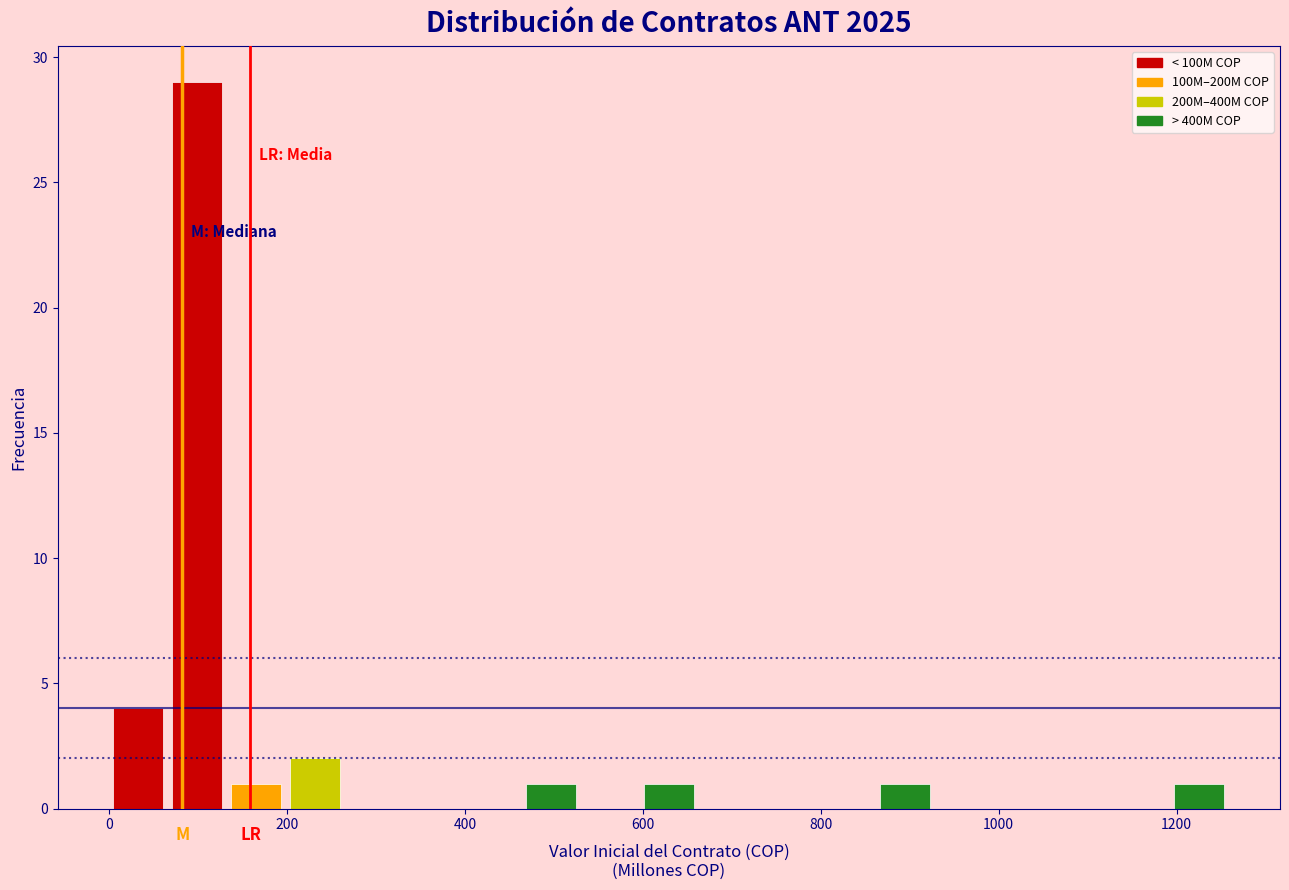

Read against the x-axis, roughly where is the centre of the tallest bar?

100